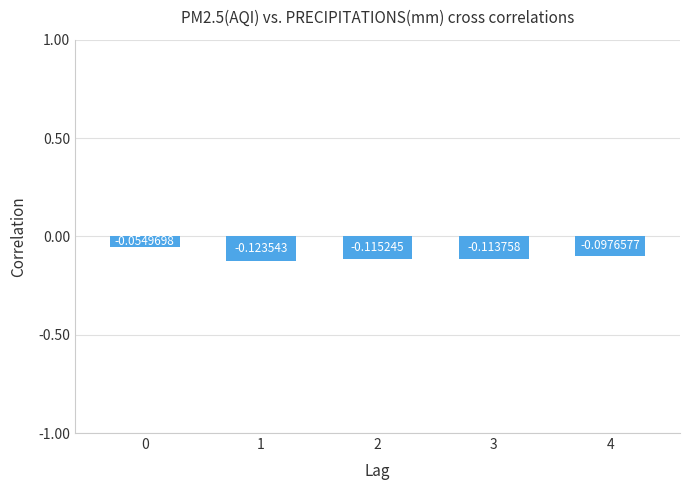

List the labels in order of value, largest first.

0, 4, 3, 2, 1